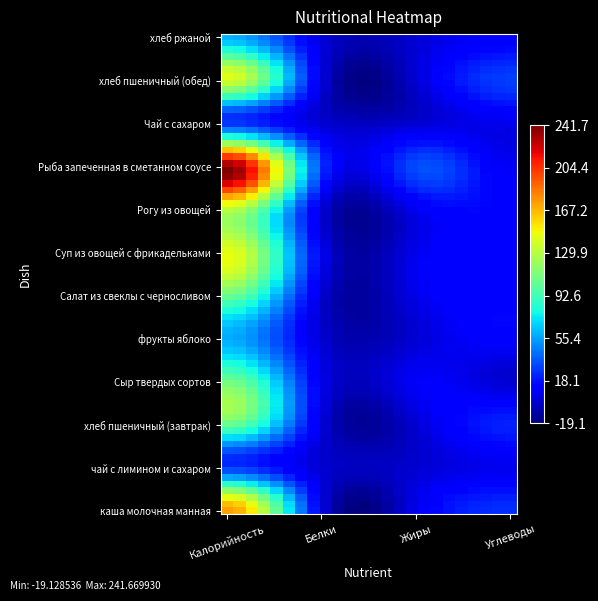

At how many categories does at least one series exceed 142?

1